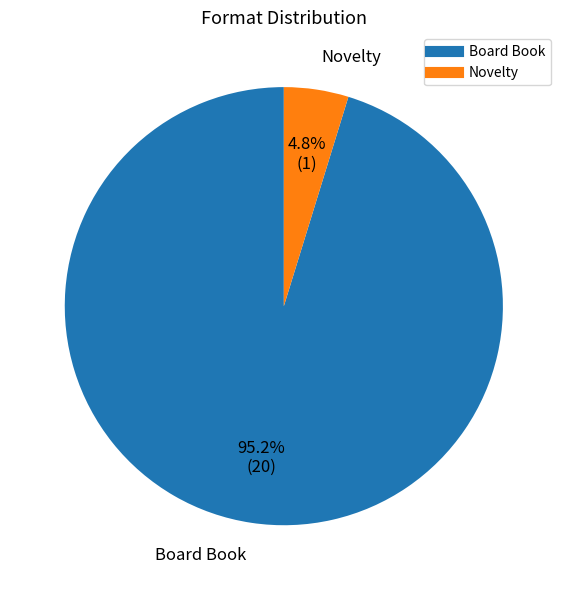

Does any single category account for the majority?

Yes